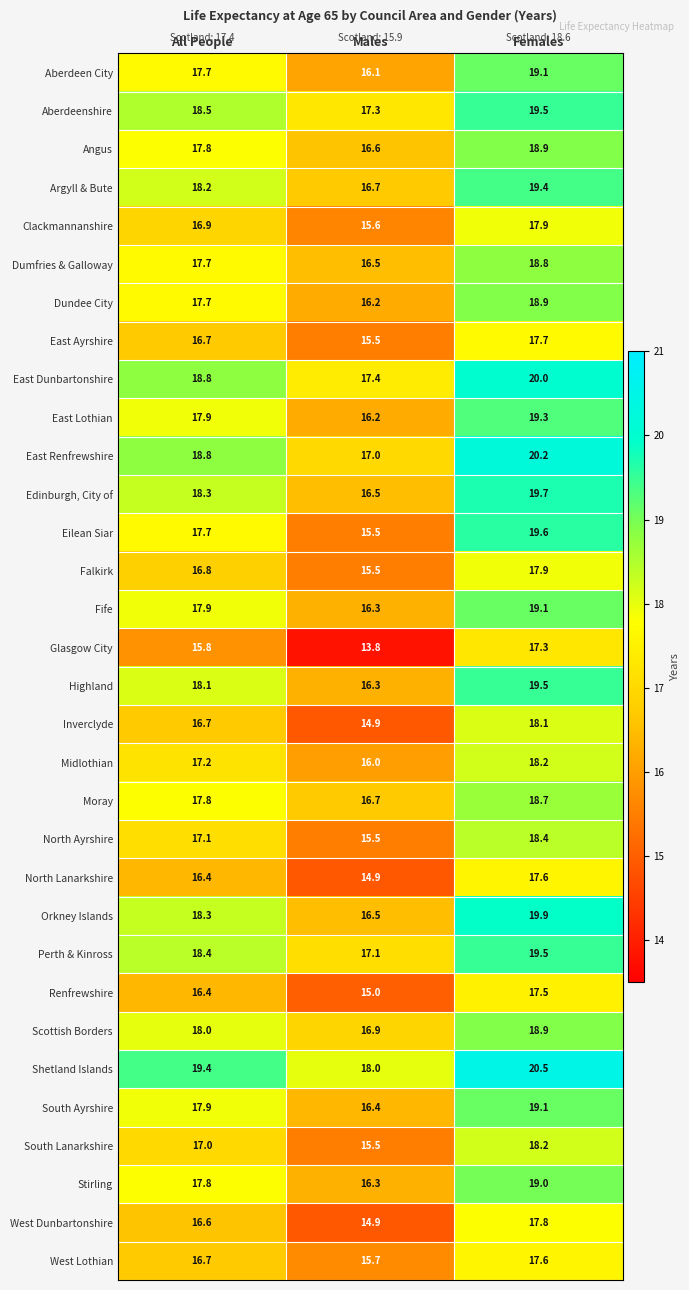

At which label is Aberdeen City closest to 17?

All People